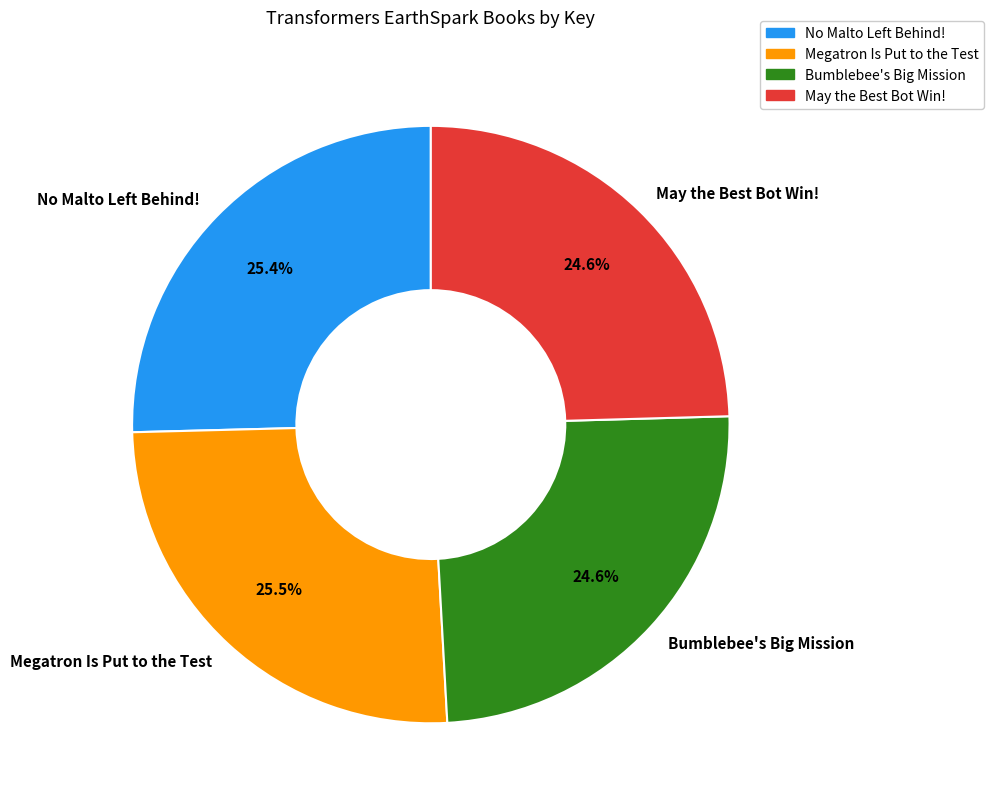

To the nearest percent, what portion does May the Best Bot Win! represent?

25%